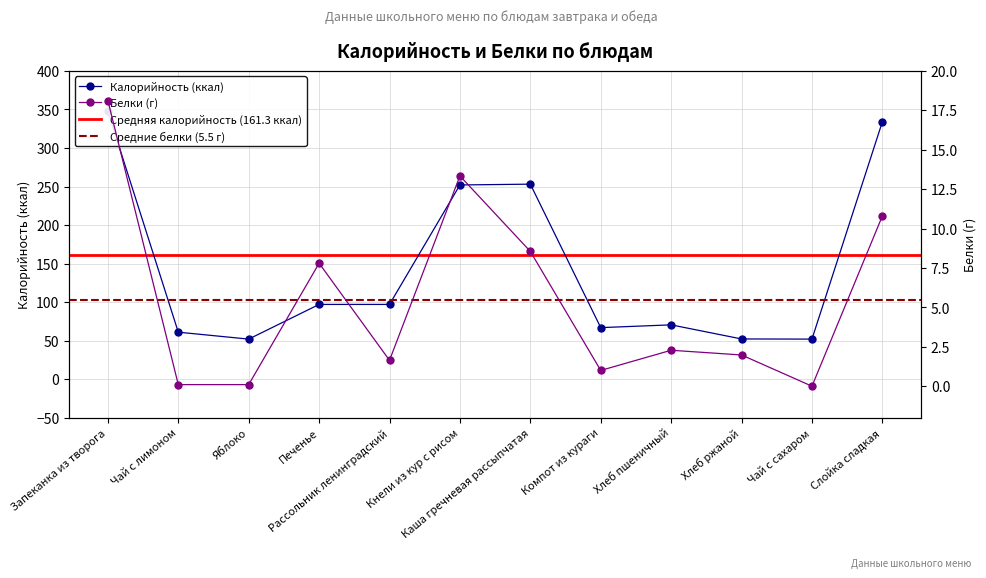

True or false: Калорийность and Белки cross at least once.

False